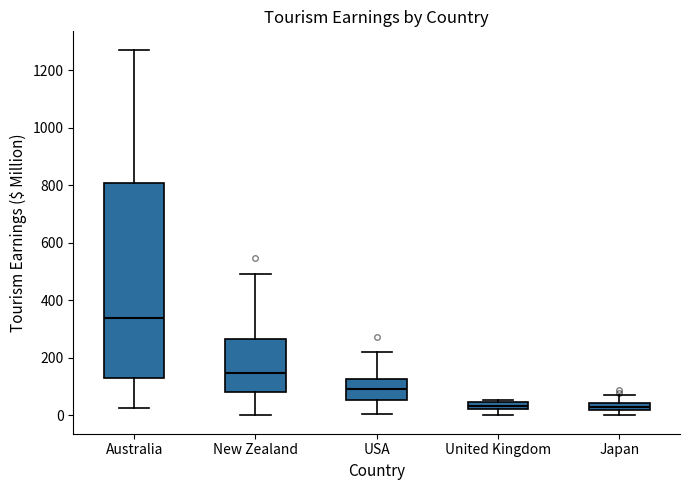

Comparing the boxes themselves (not the whiskers), which one is the tallest?

Australia